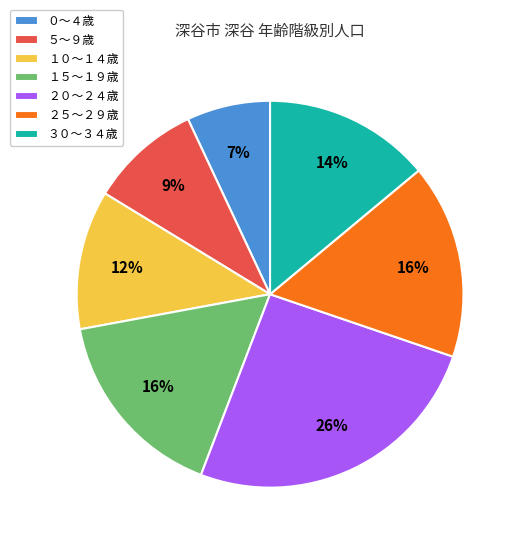

How many slices are in this pie chart?

7